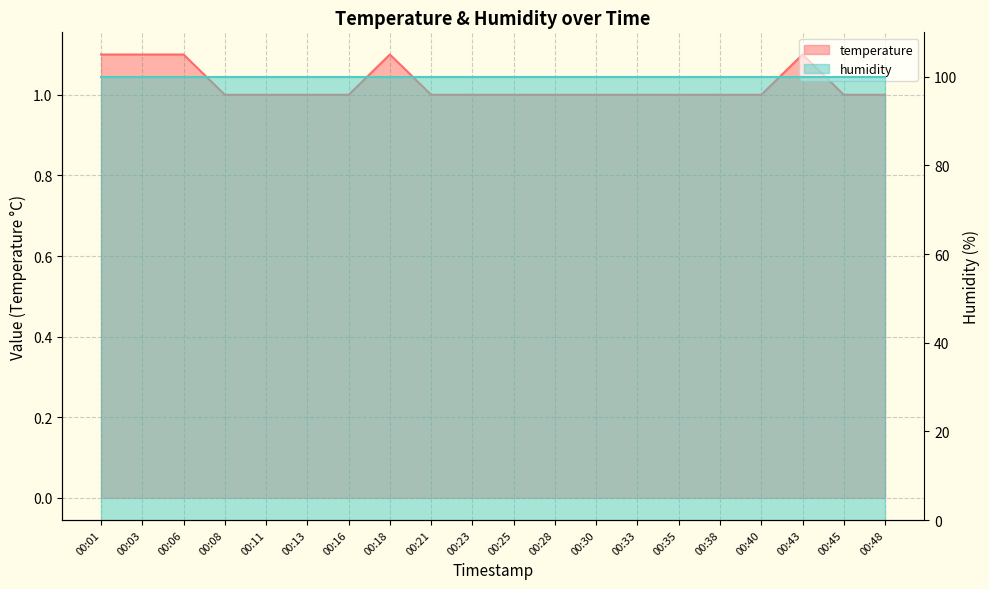

What is the difference between the values at 00:48 and 00:43?

0.1